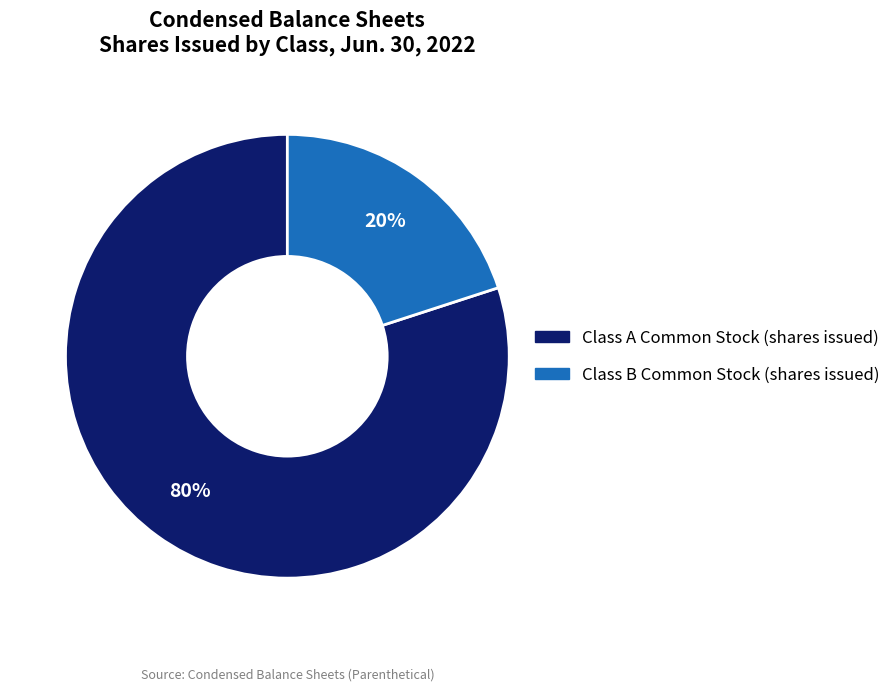

How many segments does this pie chart have?

2